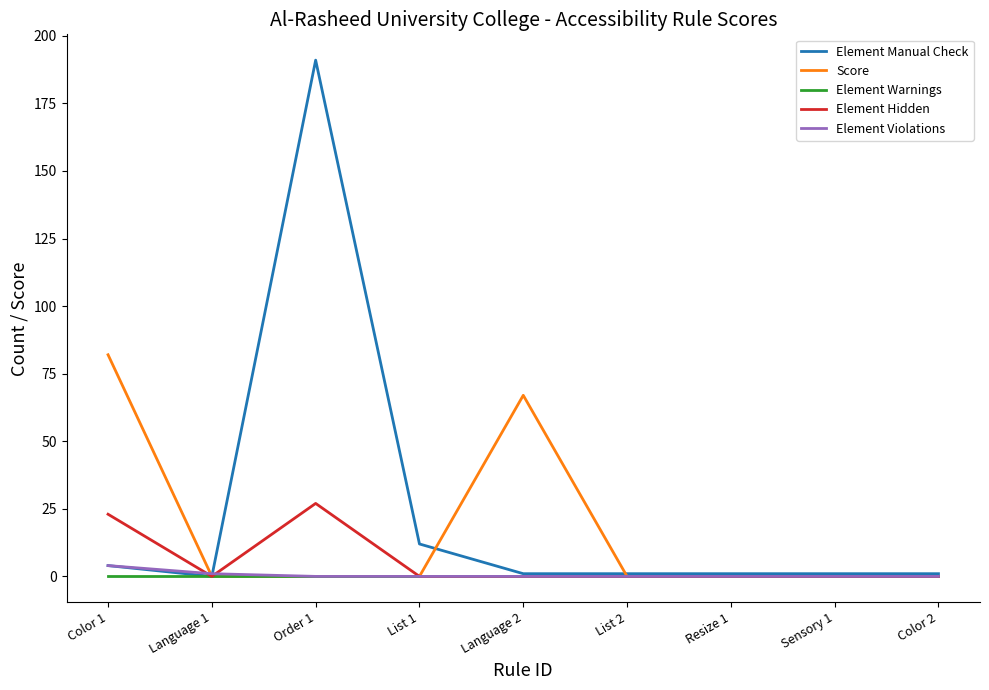

What is the maximum value for Element Manual Check?

191